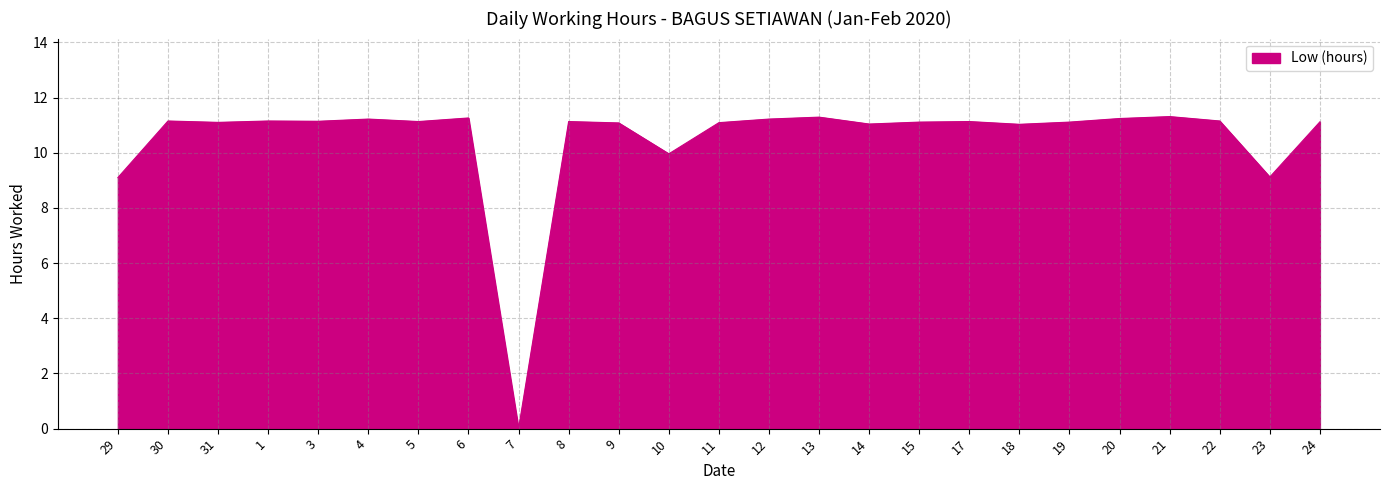

Between 14 and 23, which is larger?

14